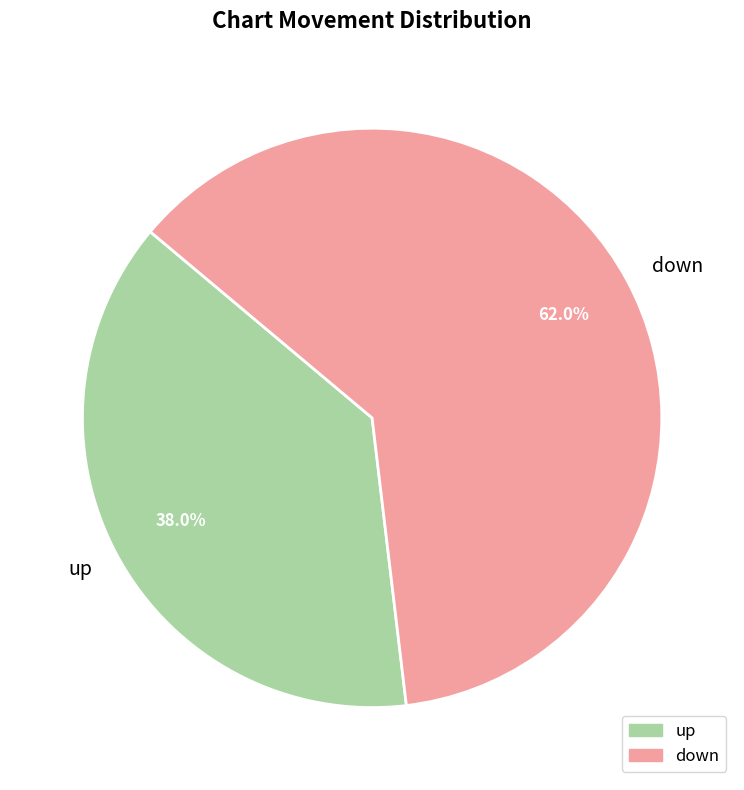

Approximately how many times larger is the value at up compared to down?

0.6